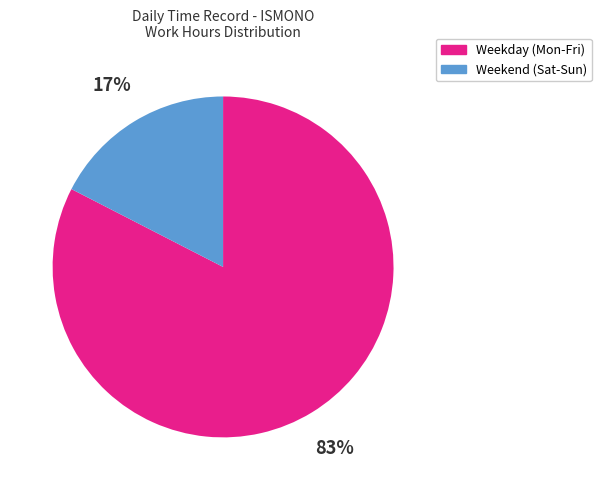

What is the largest slice in the pie chart?

Weekday (Mon-Fri)